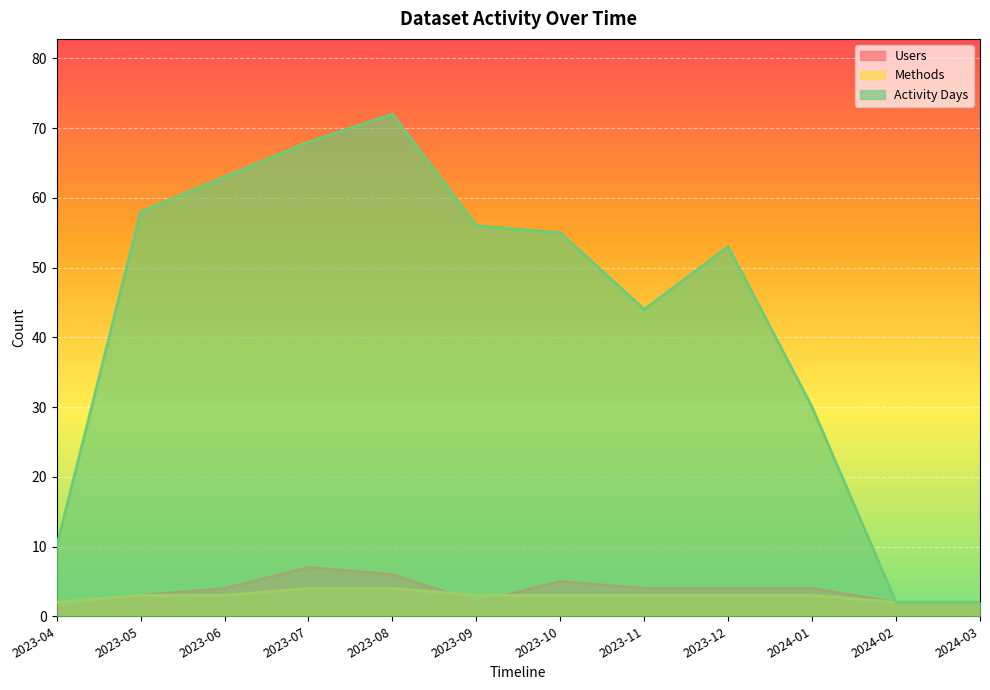

What is the maximum value for Activity Days?

72